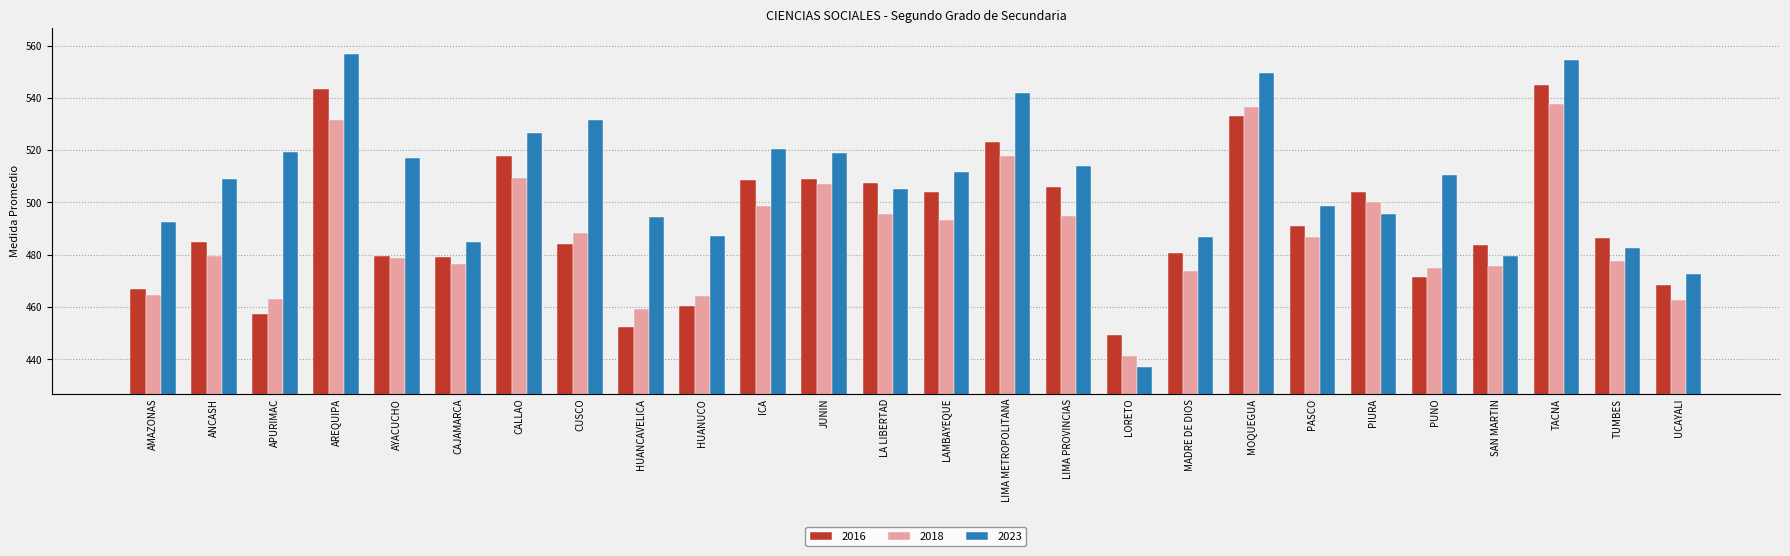

Which series has the widest spread of values?

2023